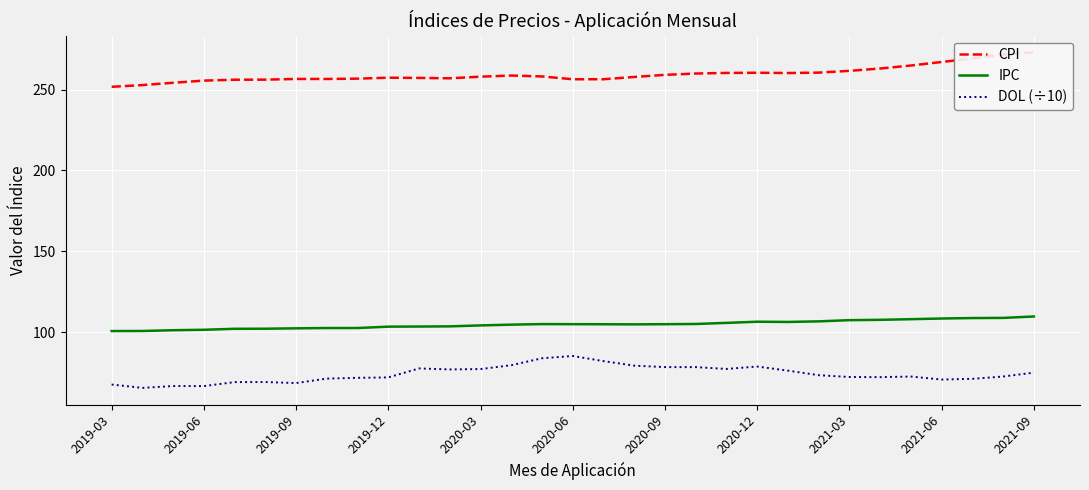

True or false: IPC and DOL (÷10) intersect in this chart.

False